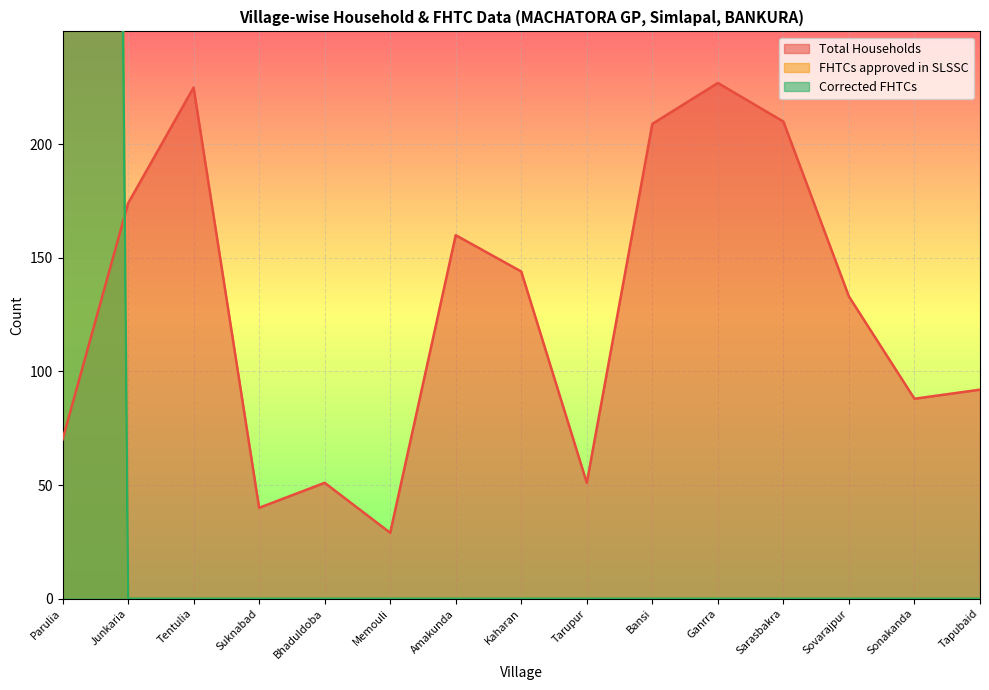

Which category has the lowest value across all series?

Junkaria